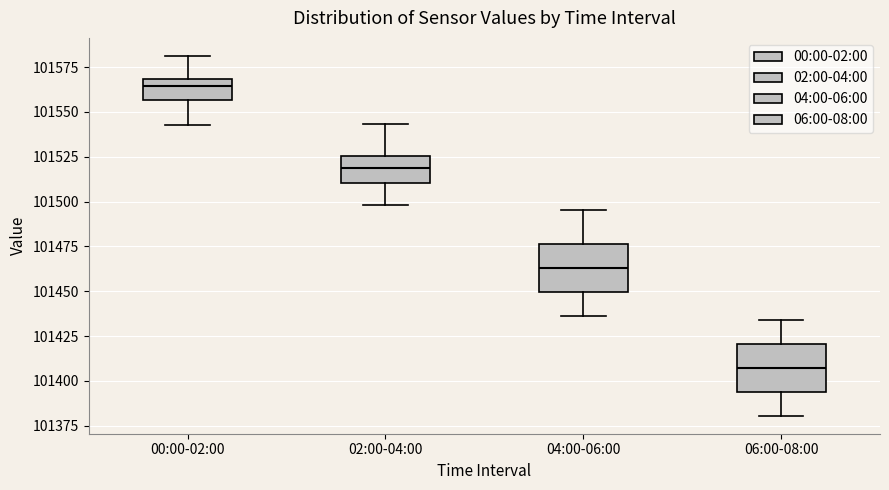

Where does the lower whisker of the box for 04:00-06:00 end on the y-axis? The values are not printed on the chart, so give them approximately, as read against the axis.

101435